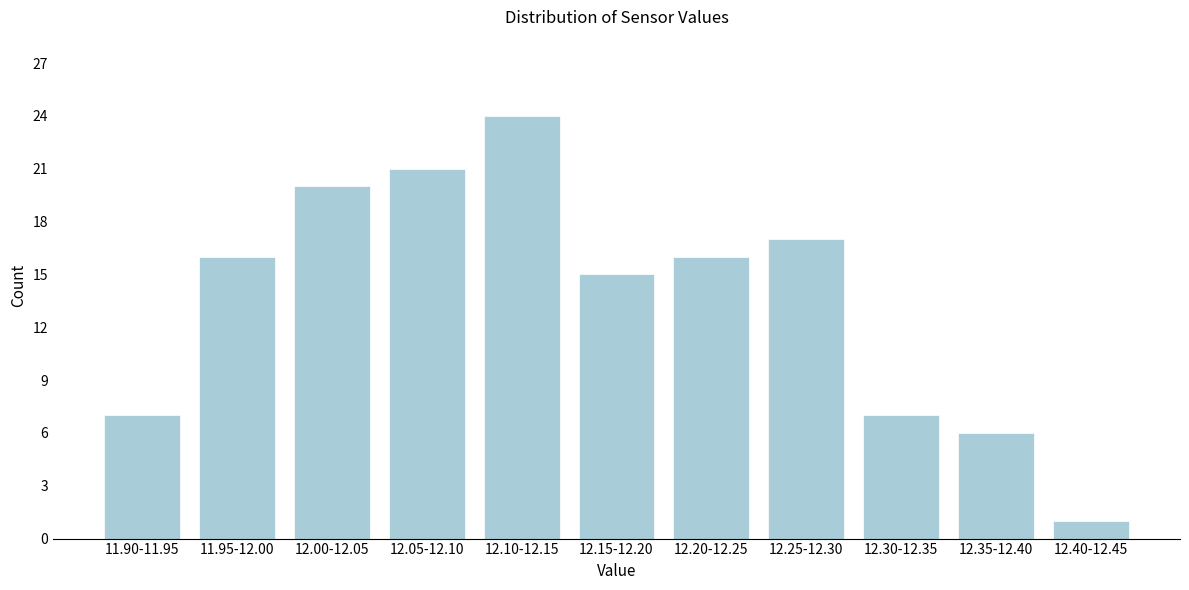

Reading left to right, what are all the values shown in this chart?

11.90-11.95=7	11.95-12.00=16	12.00-12.05=20	12.05-12.10=21	12.10-12.15=24	12.15-12.20=15	12.20-12.25=16	12.25-12.30=17	12.30-12.35=7	12.35-12.40=6	12.40-12.45=1